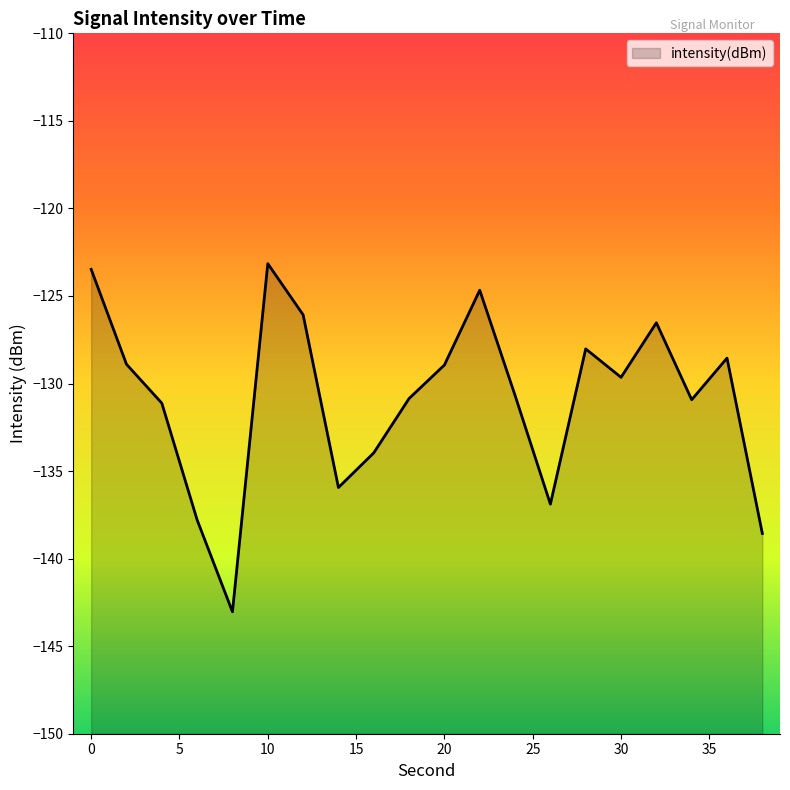

What is the greatest value displayed?

-123.2